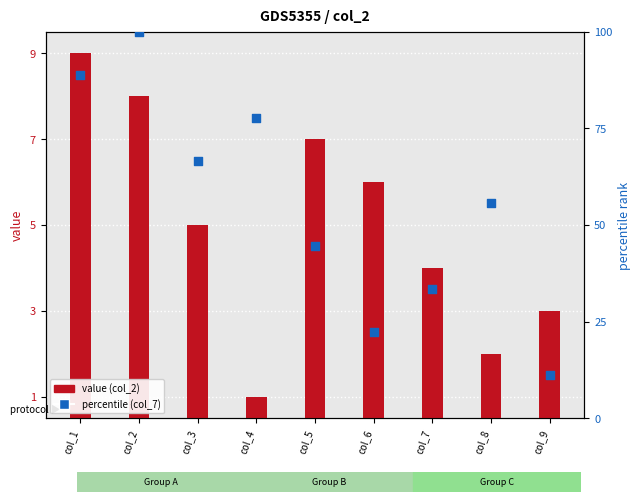

What is the total value across all series at col_2?

108.0